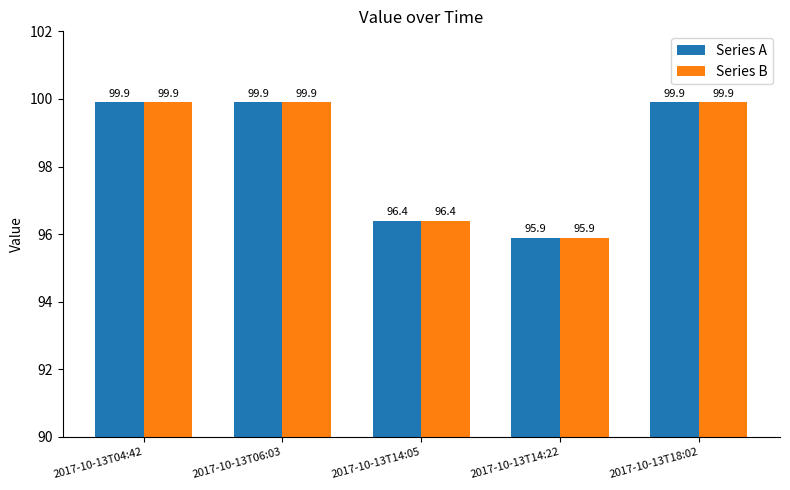

What is the difference between the second highest and minimum values in the Series B series?

4.0